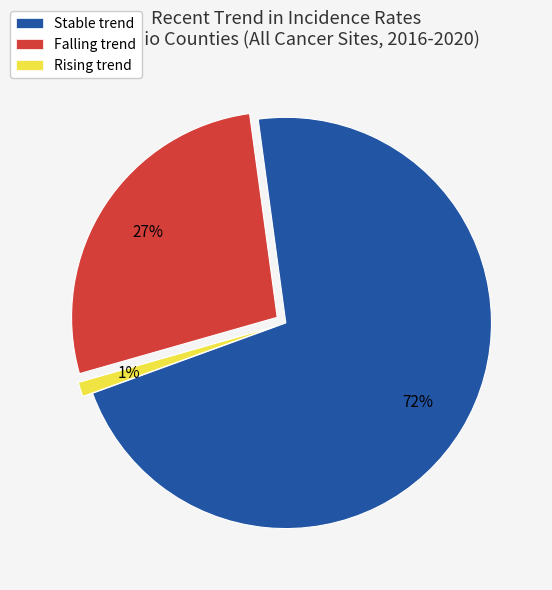

Is it true that Falling trend is 27% of the pie?

True